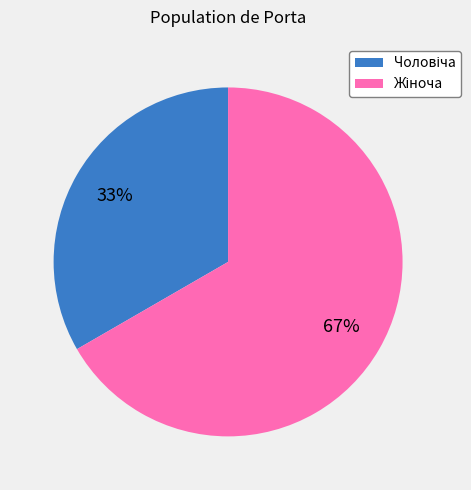

To the nearest percent, what is the average slice percentage?

50%